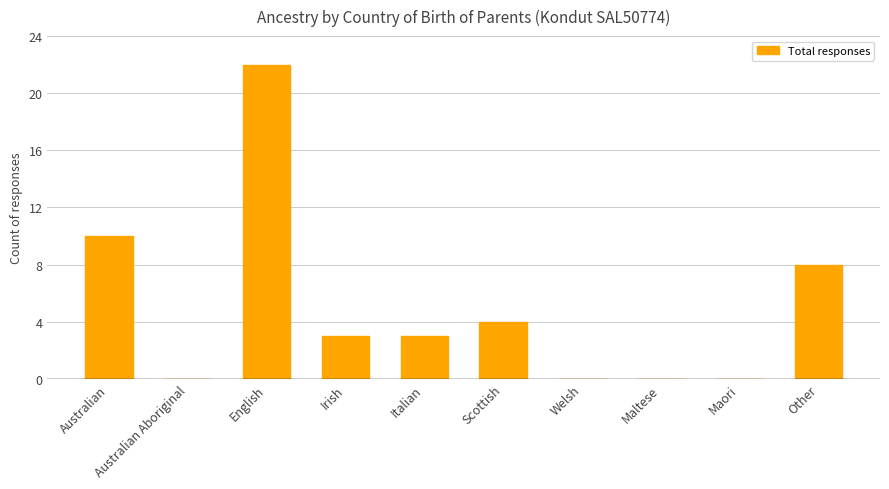

What is the sum of all values?

50